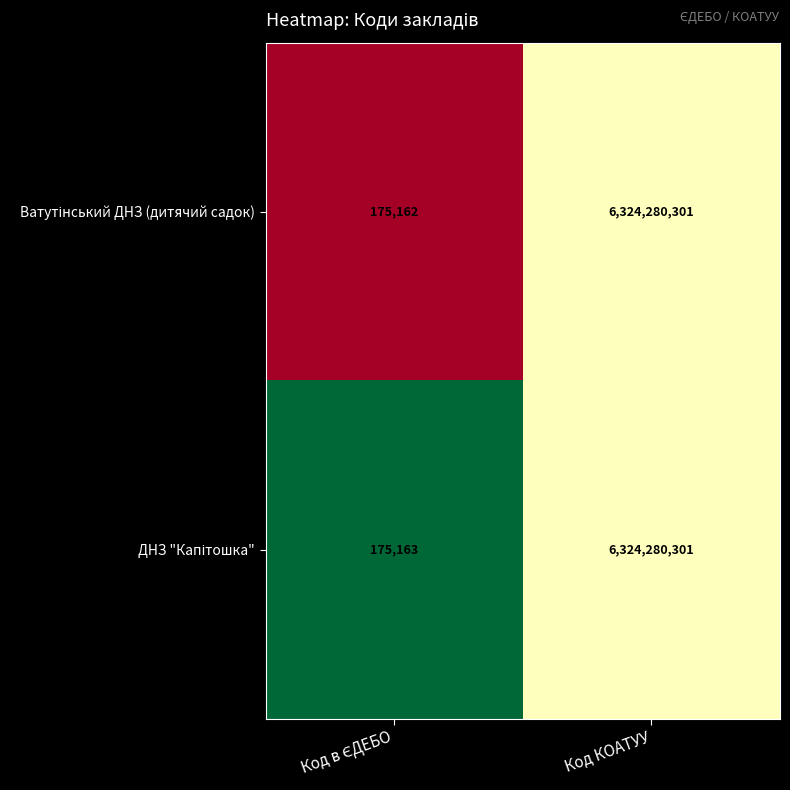

What is the smallest value displayed?

175162